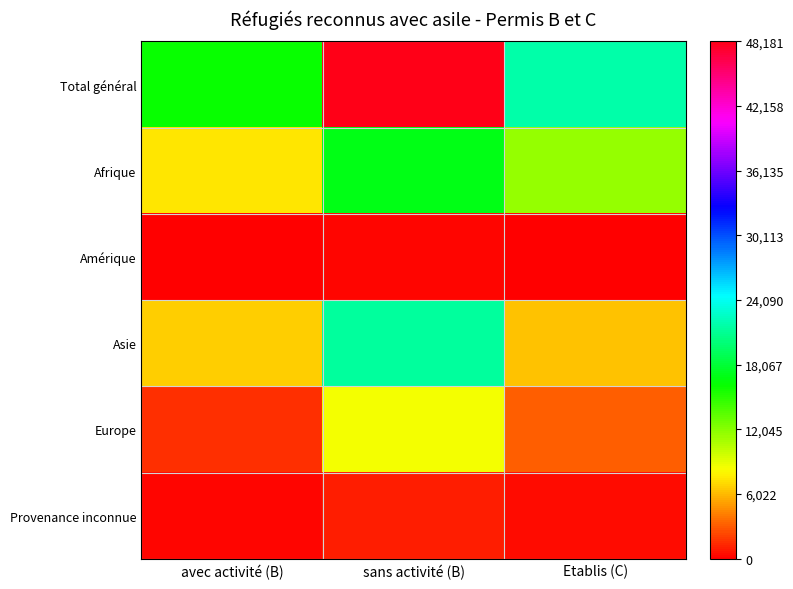

Reading right to left, what are all the values shown in this chart?

Total général: Etablis (C)=21748	sans activité (B)=48181	avec activité (B)=16060
Afrique: Etablis (C)=11663	sans activité (B)=17014	avec activité (B)=7400
Amérique: Etablis (C)=156	sans activité (B)=197	avec activité (B)=66
Asie: Etablis (C)=6298	sans activité (B)=21424	avec activité (B)=6598
Europe: Etablis (C)=3124	sans activité (B)=8519	avec activité (B)=1637
Provenance inconnue: Etablis (C)=507	sans activité (B)=1027	avec activité (B)=359